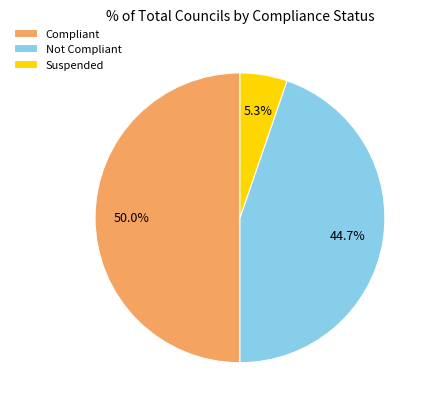

To the nearest percent, what is the average slice percentage?

33%